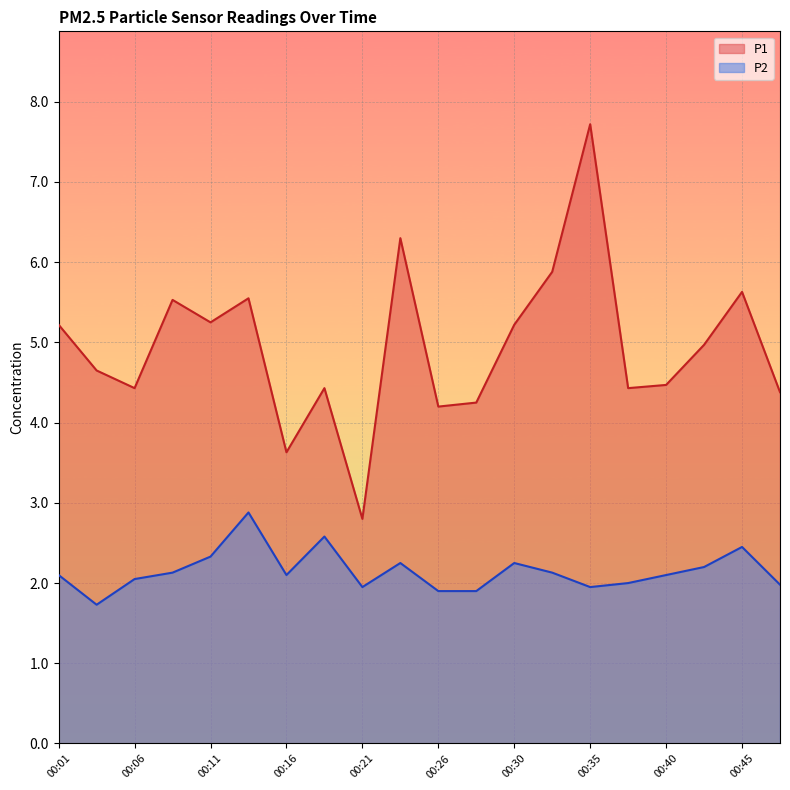

At which label is P1 closest to 5?

00:43